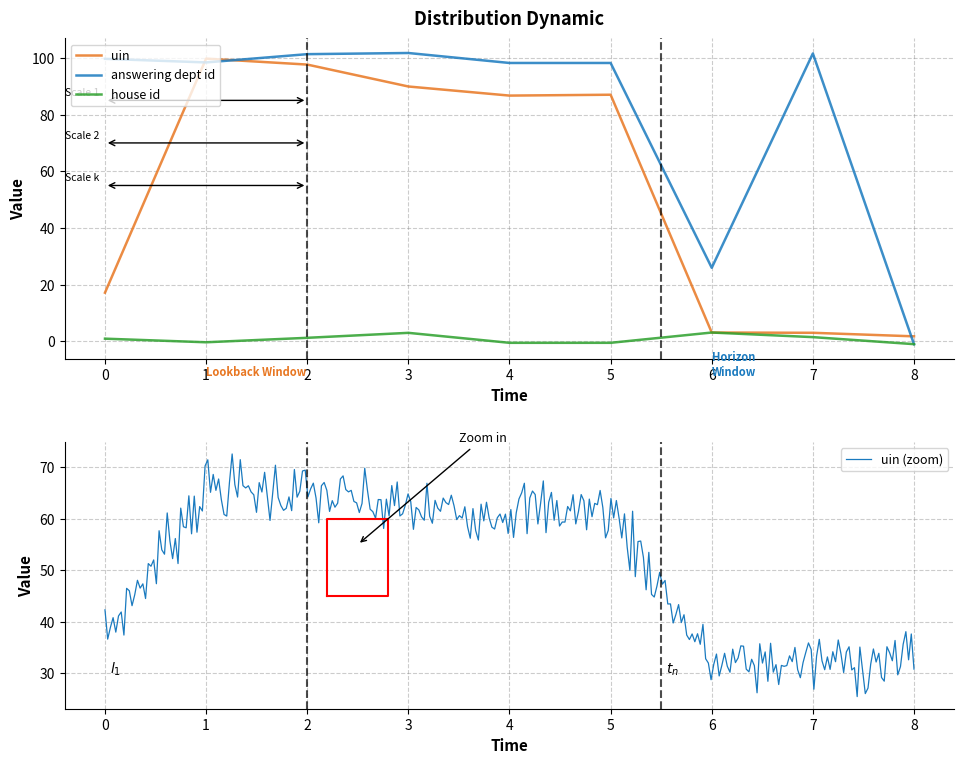

Is the value of house id at 6 greater than the value of uin at 2?

No